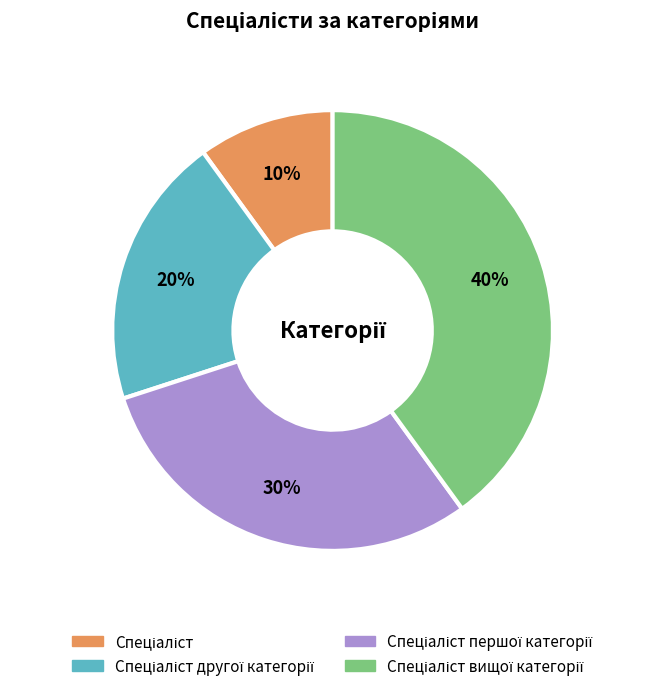

Is there any slice that represents more than half of the pie?

No